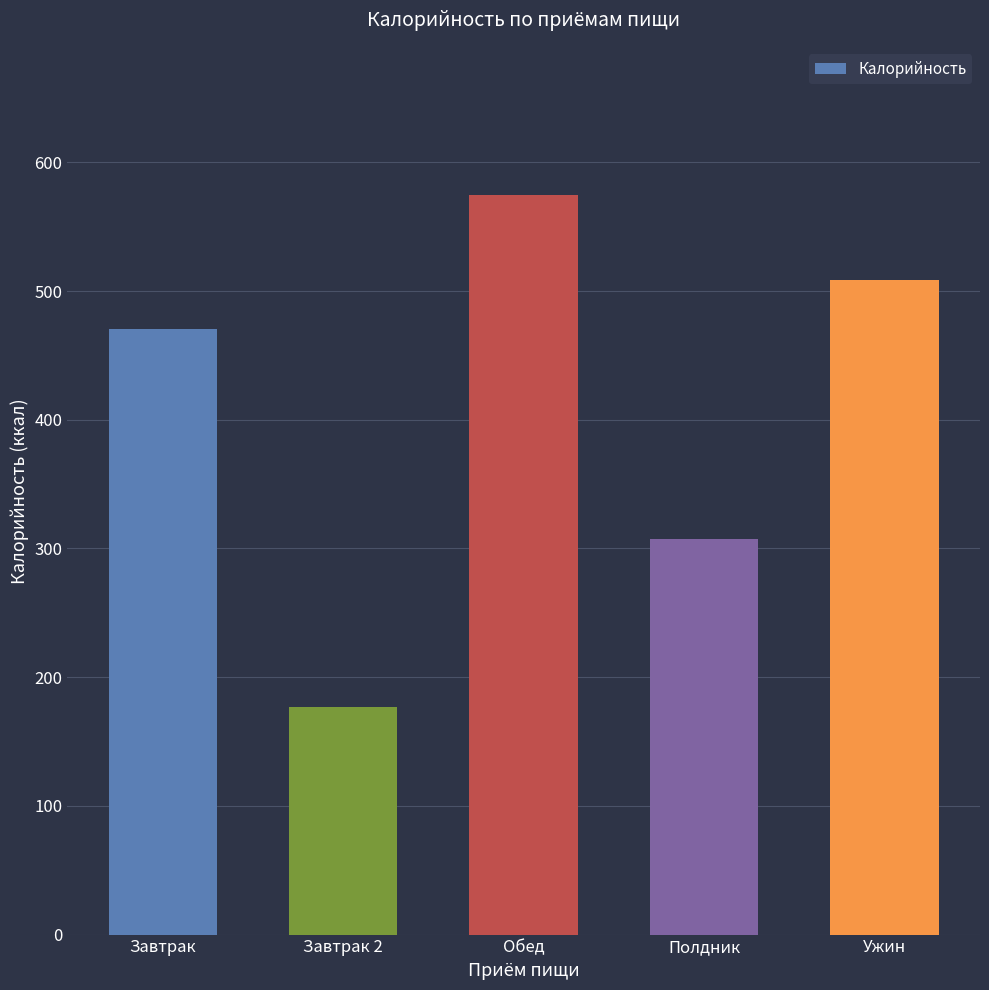

List the labels in order of value, smallest first.

Завтрак 2, Полдник, Завтрак, Ужин, Обед